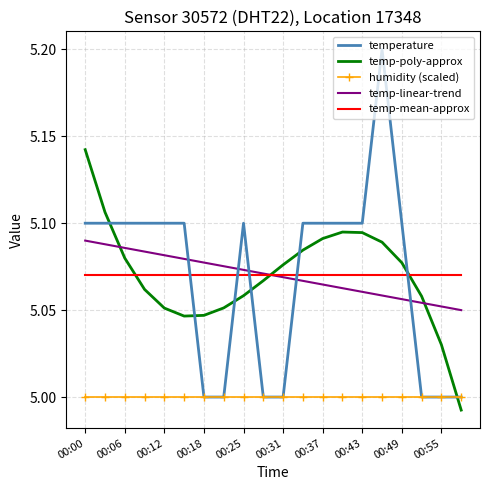

True or false: temp-linear-trend and temperature intersect in this chart.

True